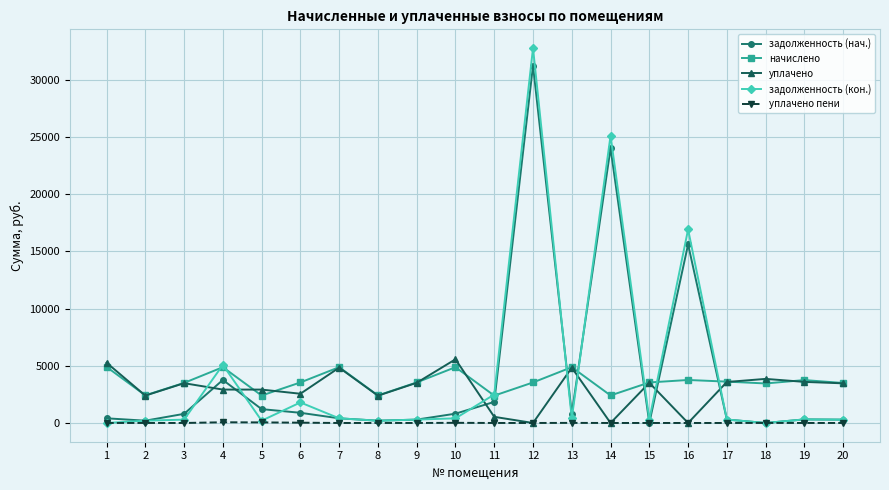

At which category is the sum across all series the highest?

12